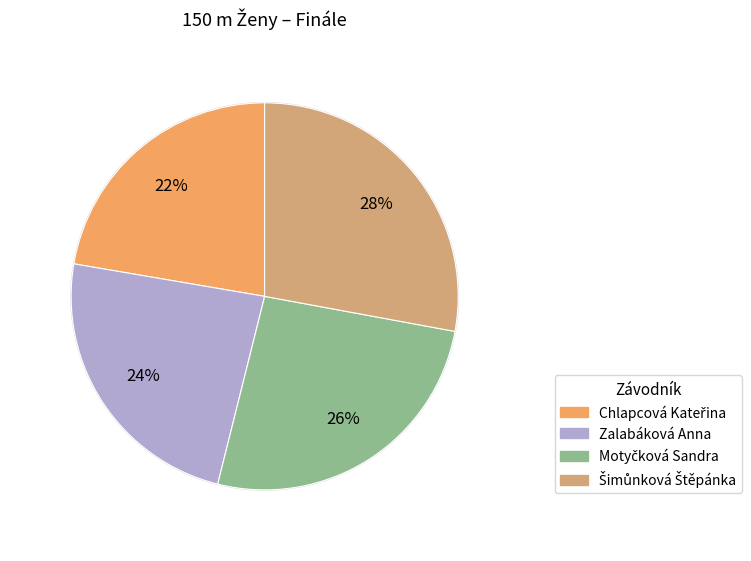

To the nearest percent, what portion does Zalabáková Anna represent?

24%